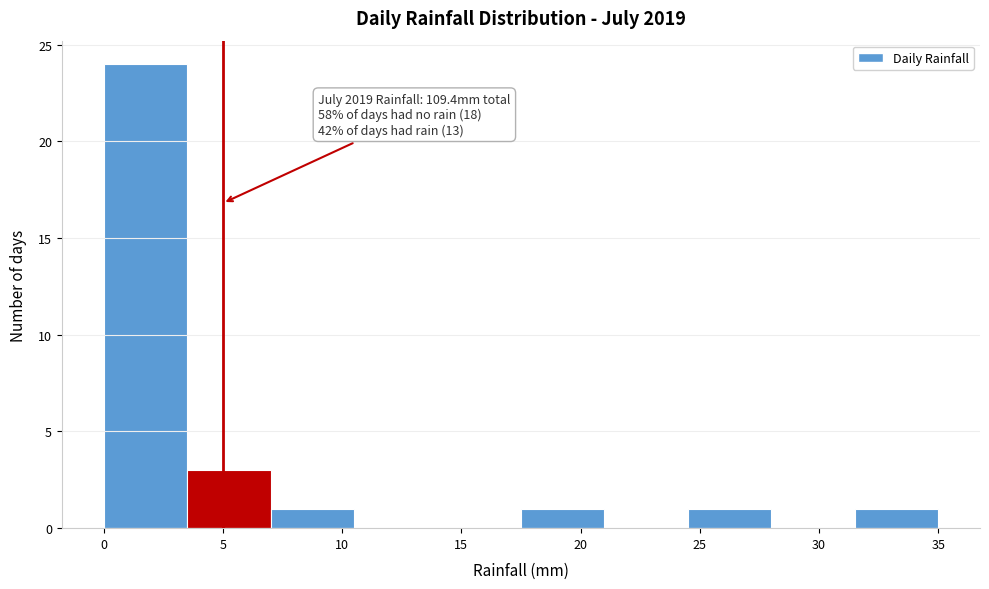

Over which range of the x-axis is the bar tallest?

0.0 to 3.5